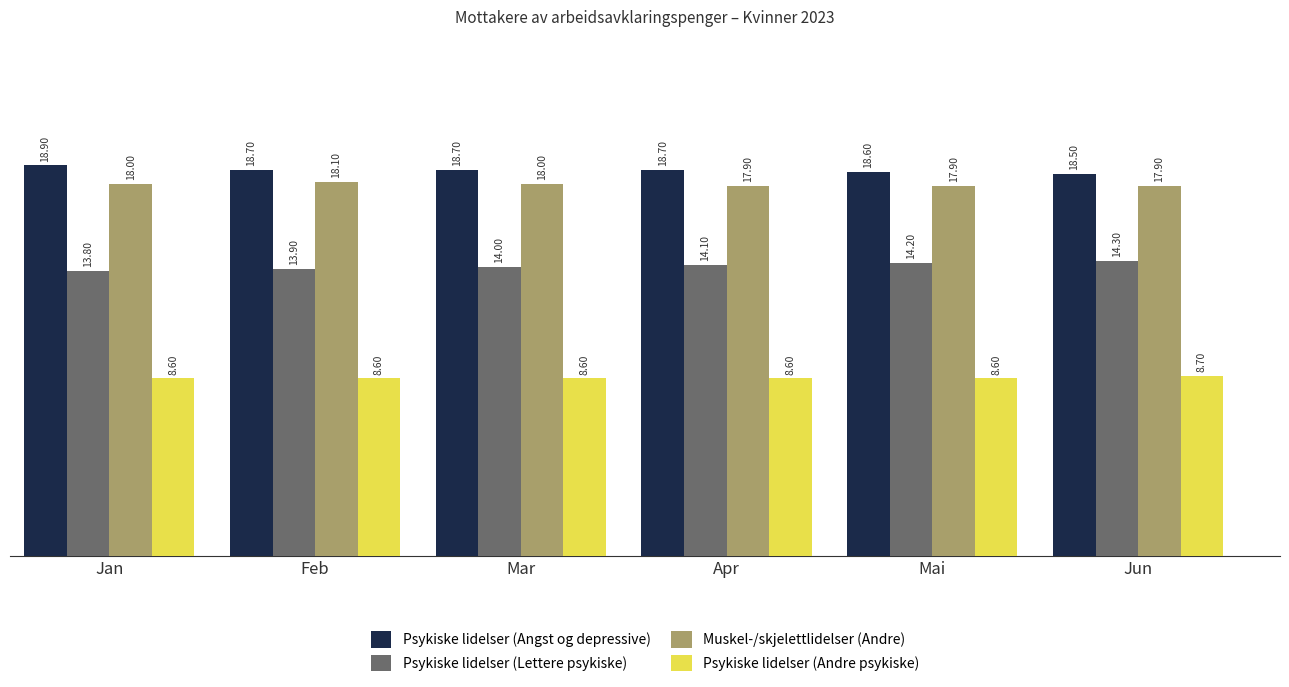

Which series has the largest range (max minus min)?

Psykiske lidelser (Lettere psykiske)